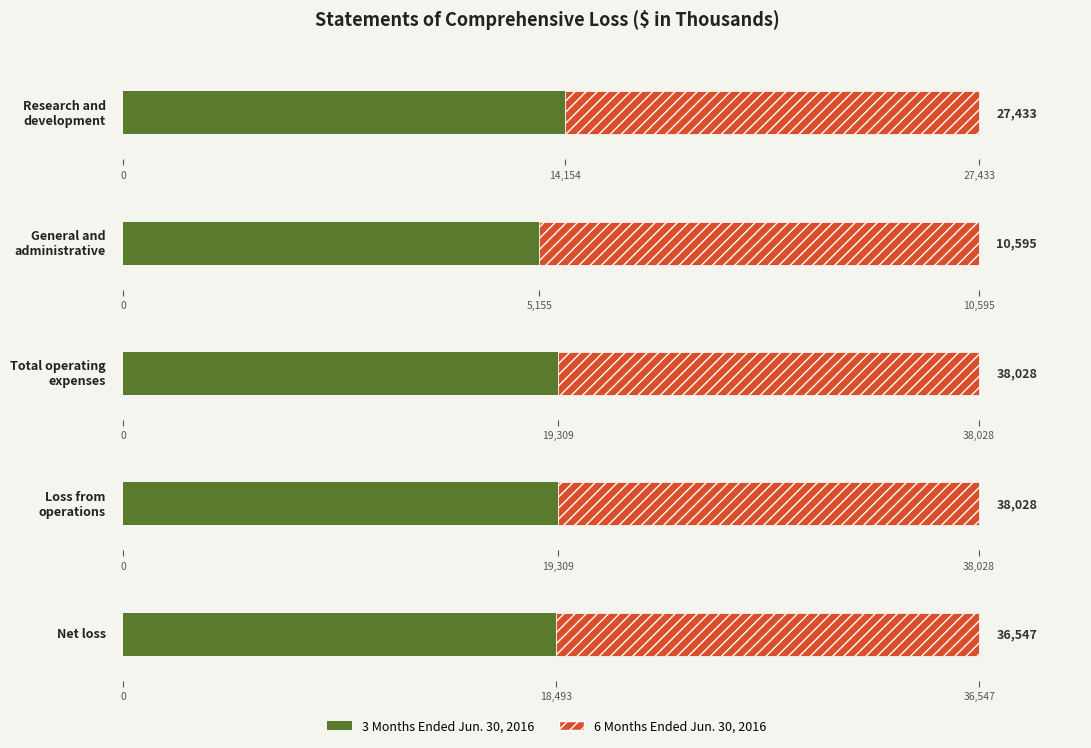

The value of 6 Months Ended Jun. 30, 2016 at Loss from operations is 54112. True or false?

False